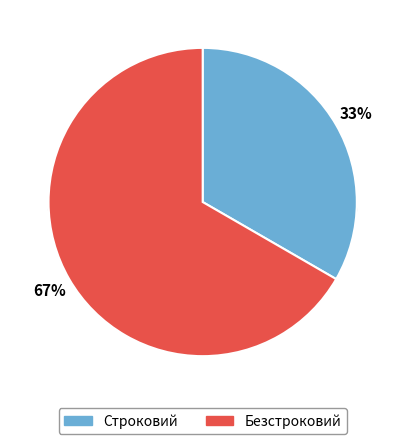

Does any single category account for the majority?

Yes